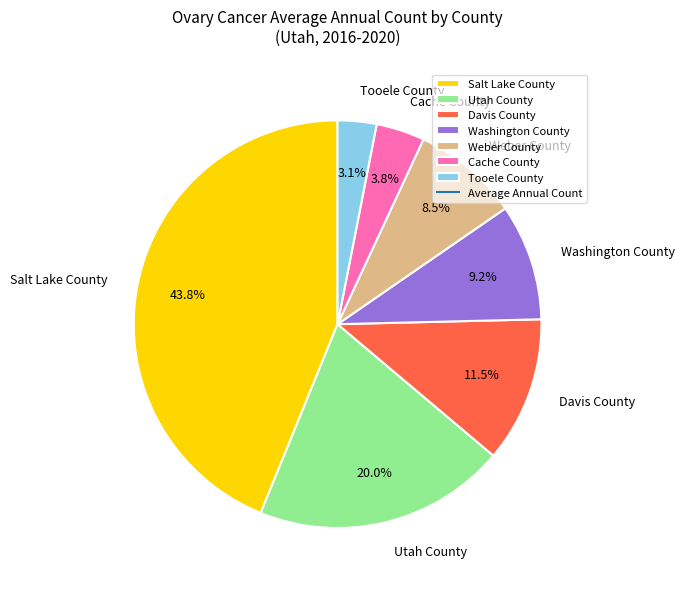

How many slices are in this pie chart?

7